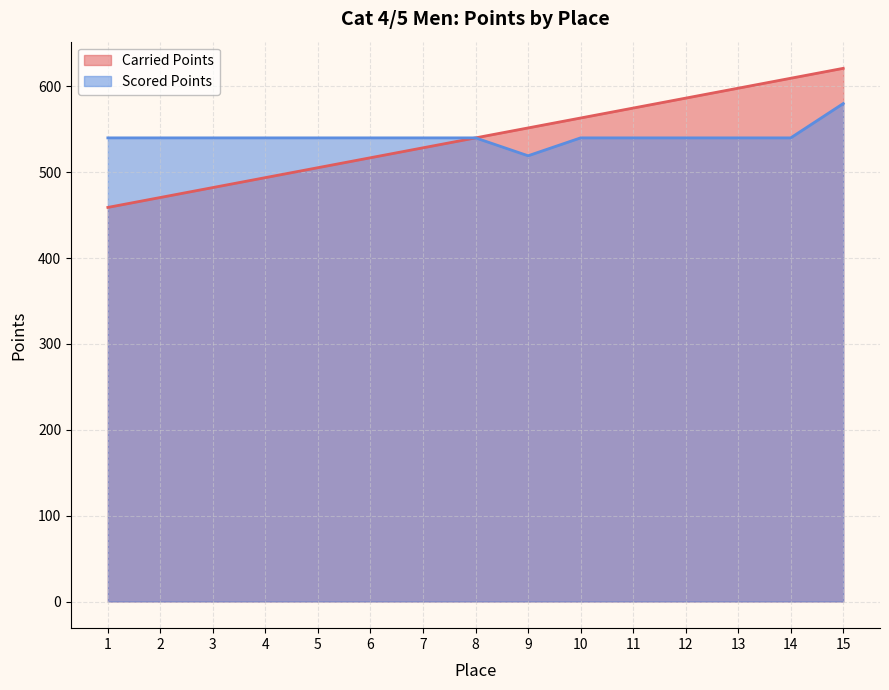

The Carried Points series shows 516.9 at 6. True or false?

True